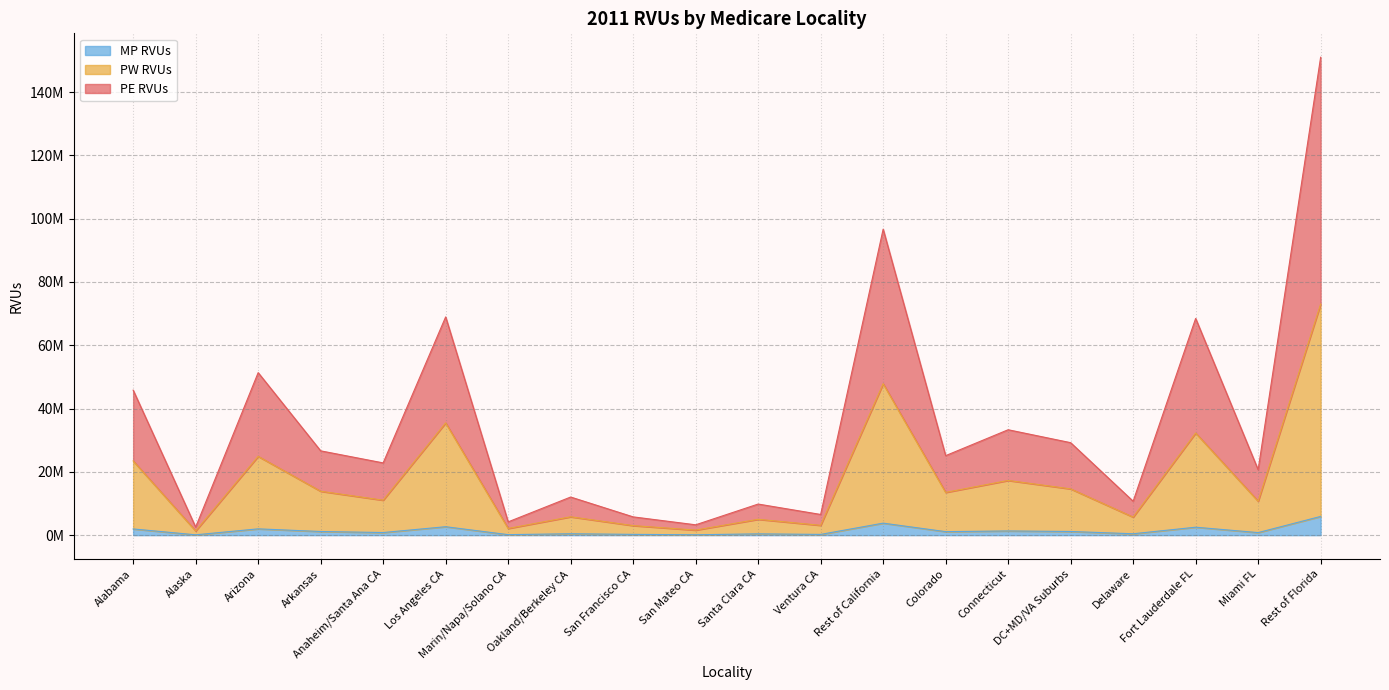

Where is the first local minimum for MP RVUs?

Alaska